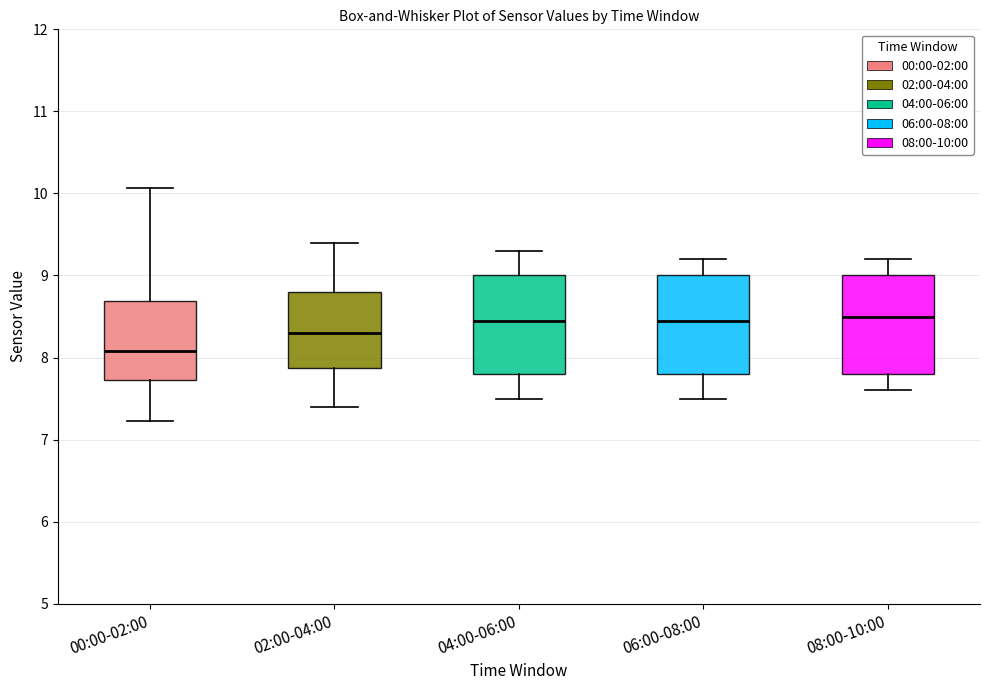

Reading left to right, read every box against the y-axis: the position of its median line, the range the box covers, and the ends of its whiskers. The values are not printed on the chart, so give them approximately, as read against the axis.

00:00-02:00: median 8.1, box 7.7 to 8.7, whiskers 7.2 to 10.1
02:00-04:00: median 8.3, box 7.9 to 8.8, whiskers 7.4 to 9.4
04:00-06:00: median 8.5, box 7.8 to 9.0, whiskers 7.5 to 9.3
06:00-08:00: median 8.5, box 7.8 to 9.0, whiskers 7.5 to 9.2
08:00-10:00: median 8.5, box 7.8 to 9.0, whiskers 7.6 to 9.2